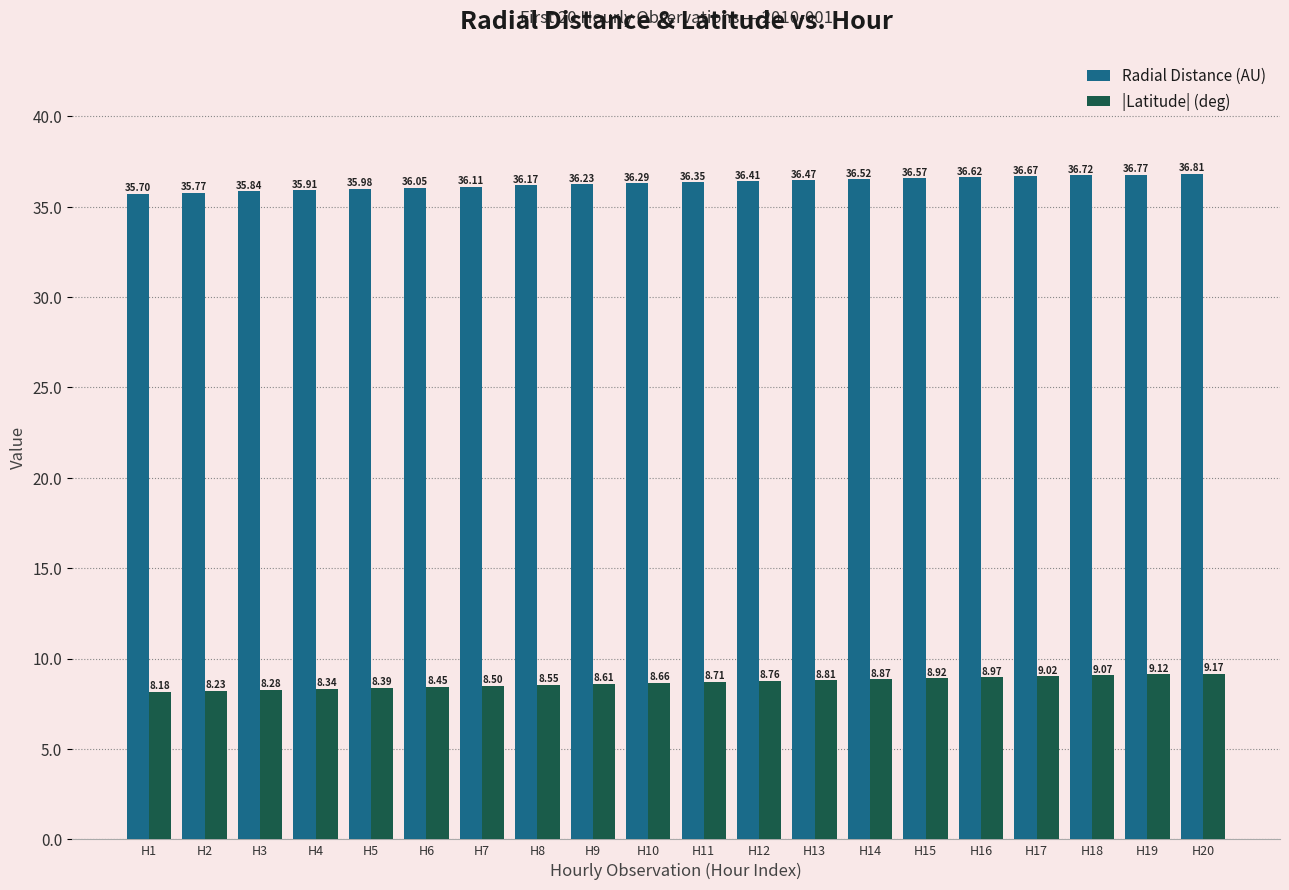

Which series changed the most between H3 and H9?

Radial Distance (AU)